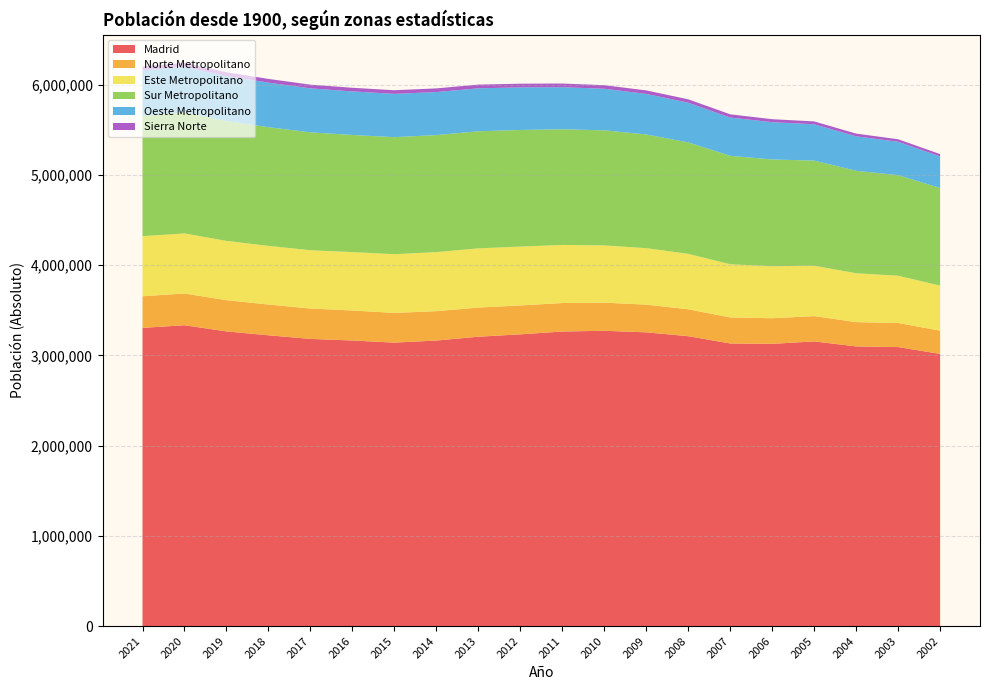

Reading right to left, transcribe all the data shown in this chart.

Madrid: 3016788	3092759	3099834	3155359	3128600	3132463	3213271	3255944	3273049	3265038	3233527	3207247	3165235	3141991	3165541	3182981	3223334	3266126	3334730	3305408
Norte Metropolitano: 257643	266843	269493	280571	283474	288764	298367	306935	312351	315749	320307	323212	325484	329022	332512	336916	341035	346208	351721	350513
Este Metropolitano: 499204	523823	541644	558399	576594	589268	614280	626041	633746	643695	652437	656032	654218	650717	647153	646022	649767	657148	665680	665841
Sur Metropolitano: 1081843	1114256	1135218	1164652	1182789	1201637	1234877	1259914	1275386	1281928	1292240	1297945	1296874	1297089	1298144	1306104	1315392	1328378	1342348	1330864
Oeste Metropolitano: 349670	370035	382139	402767	413086	424239	439740	449301	460837	466419	472043	475905	476920	479723	482327	487850	493361	498220	504496	505757
Sierra Norte: 26038	27951	29685	31669	33300	35495	37609	38808	39401	40371	40748	40884	40523	40401	40432	40740	41319	42133	43442	44750